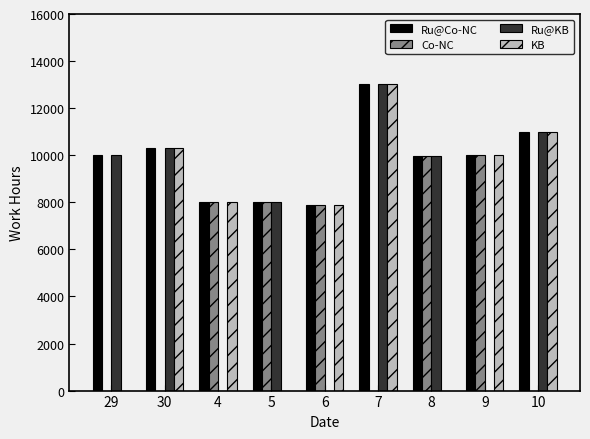

What is the highest value of the KB series?

13030